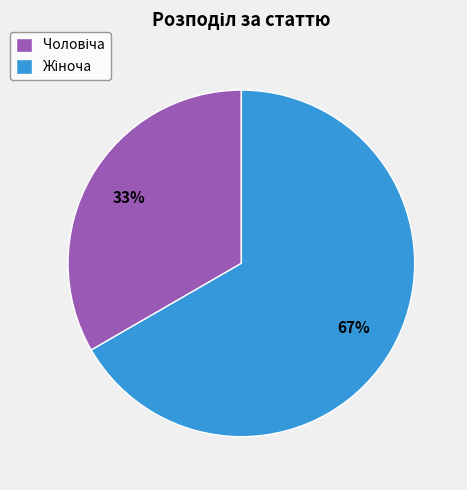

Is there any slice that represents more than half of the pie?

Yes